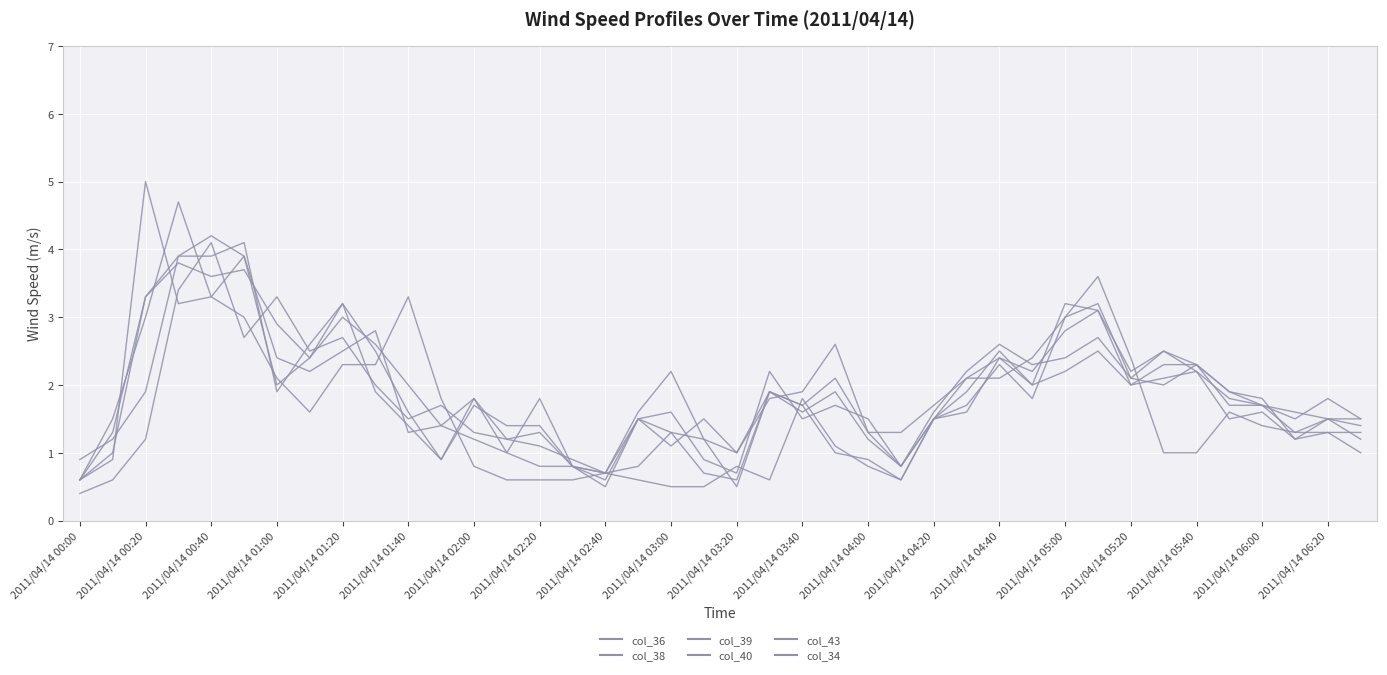

Where is col_43 nearest to the value 2?

2011/04/14 03:00